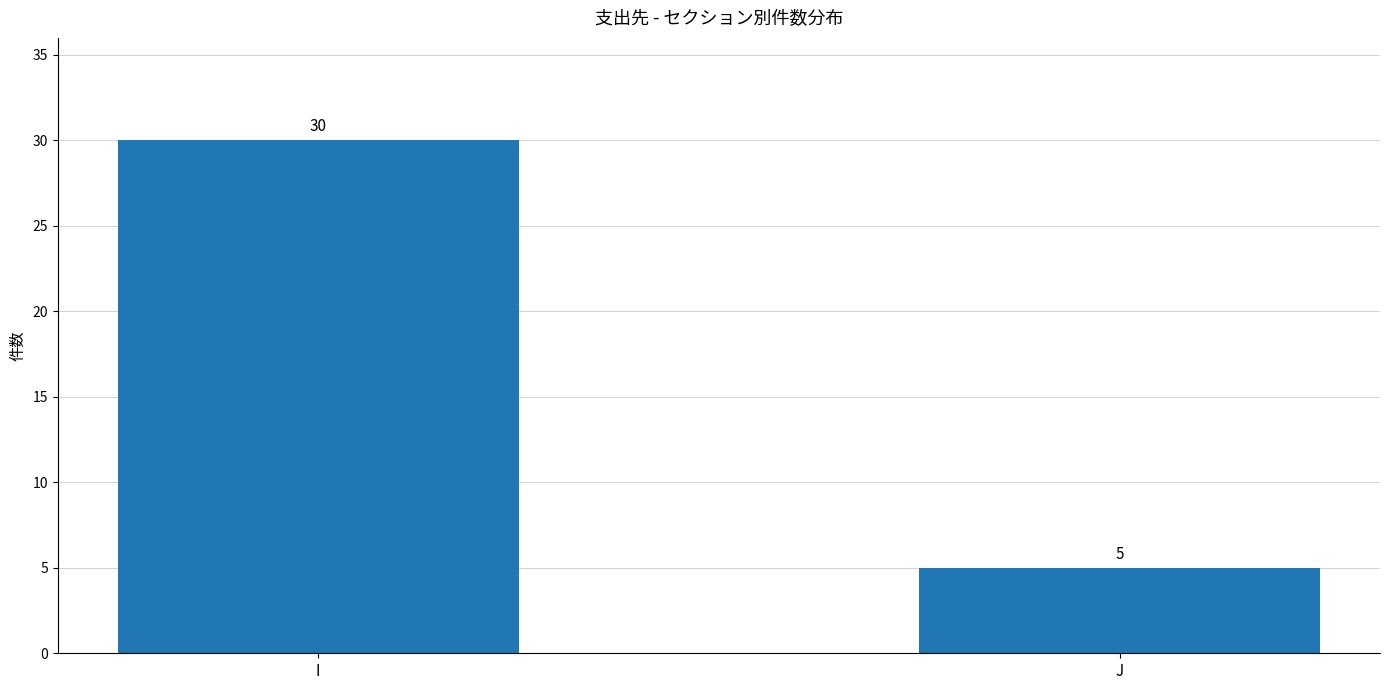

Is it true that the value at J is 5?

True